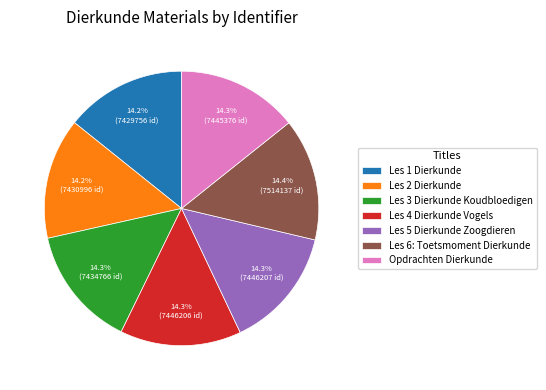

Approximately how many times larger is the value at Les 1 Dierkunde compared to Les 6: Toetsmoment Dierkunde?

1.0